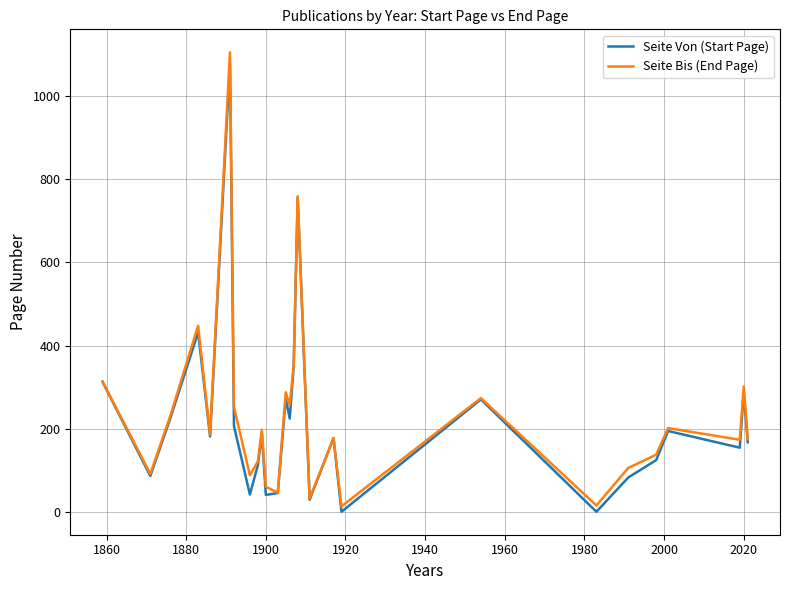

Which series has the largest range (max minus min)?

Seite Bis (End Page)